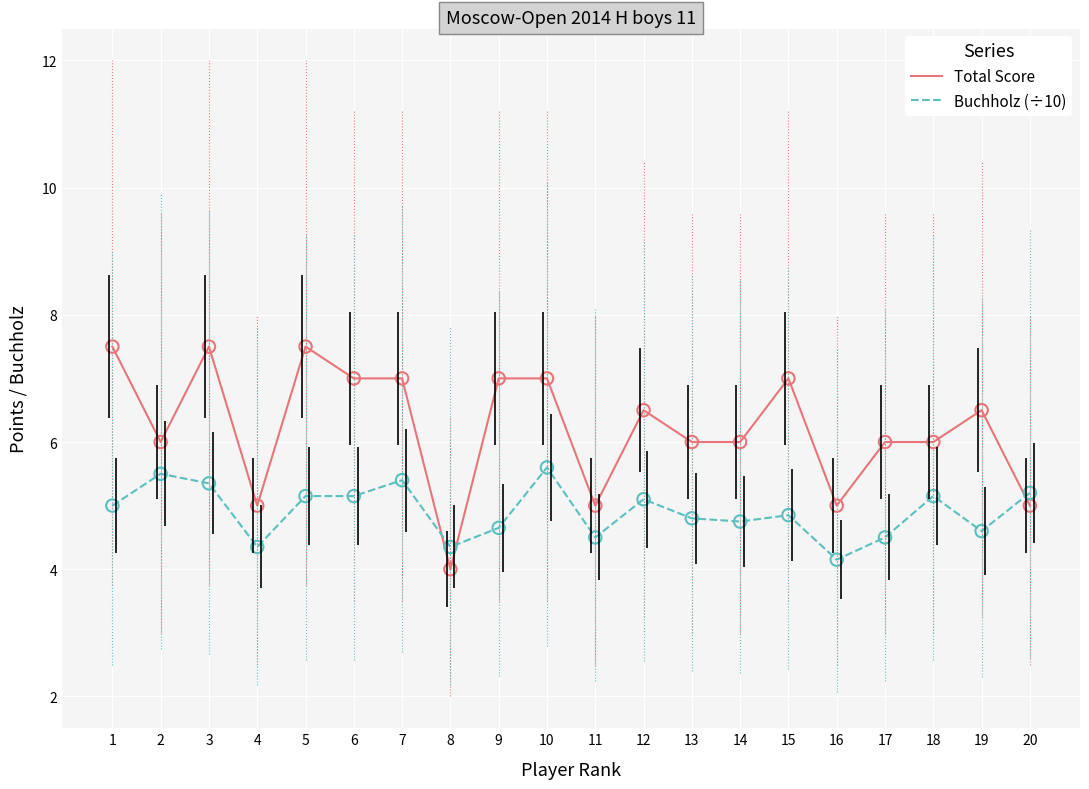

Which series has the largest total across all categories?

Total Score